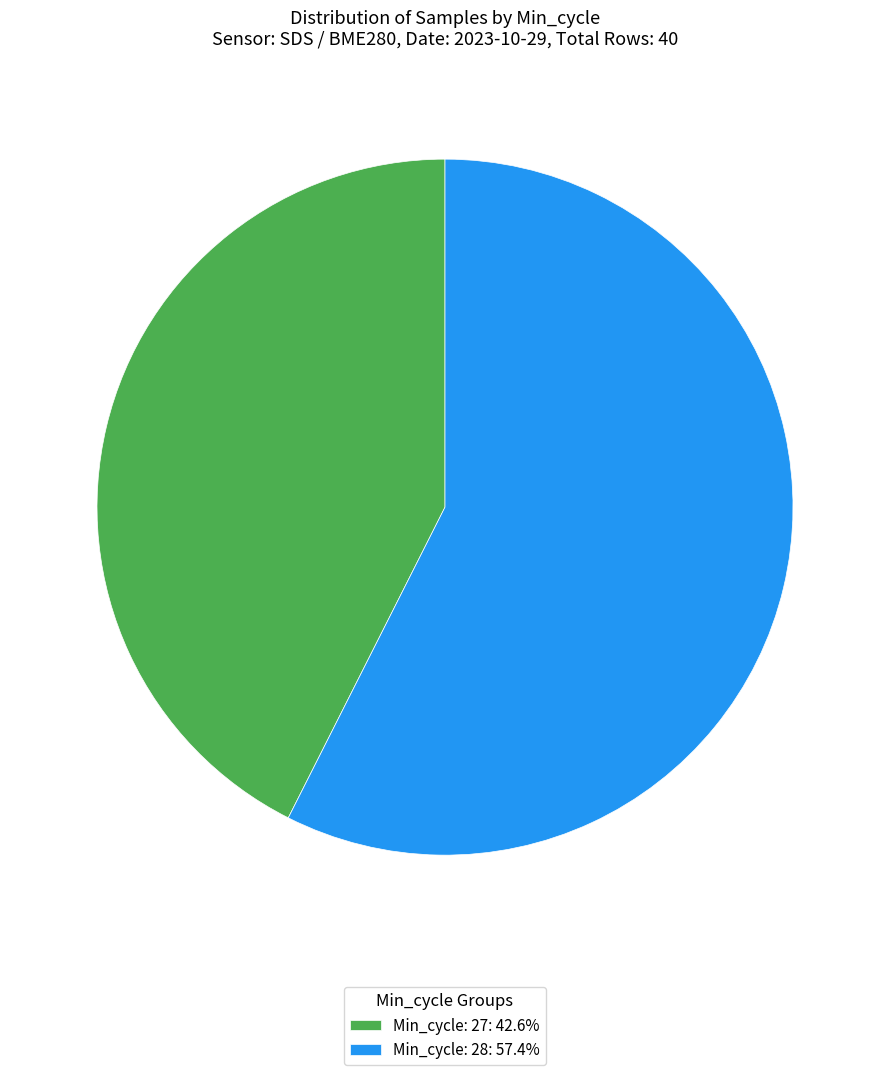

Is the sum of Min_cycle: 27: 42.6% and Min_cycle: 28: 57.4% greater than half?

Yes